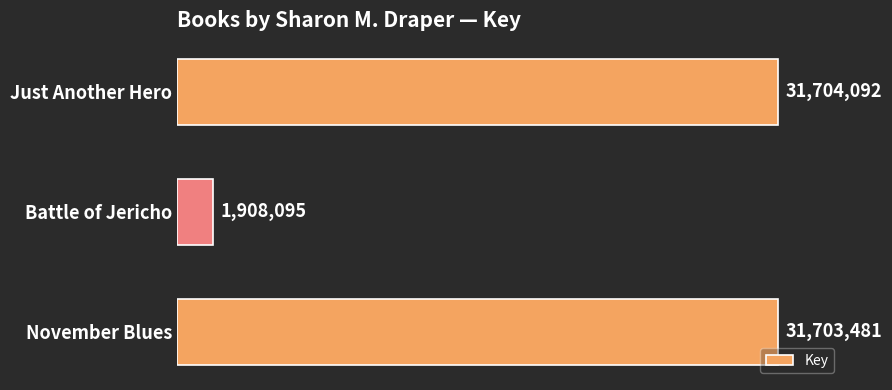

What value does the data have at November Blues, to the nearest 10?

31703480